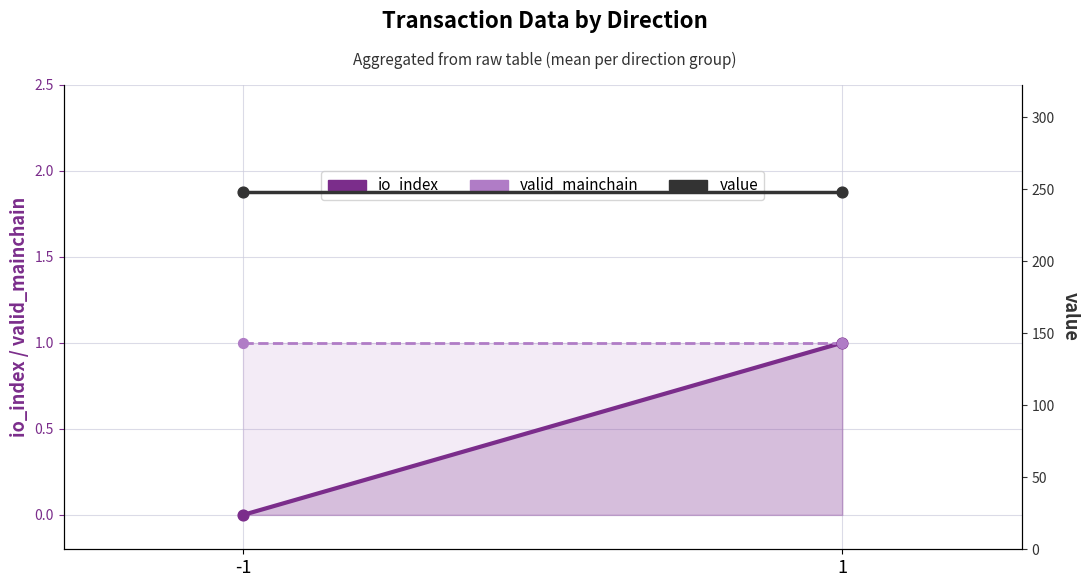

At which category is the sum across all series the highest?

1